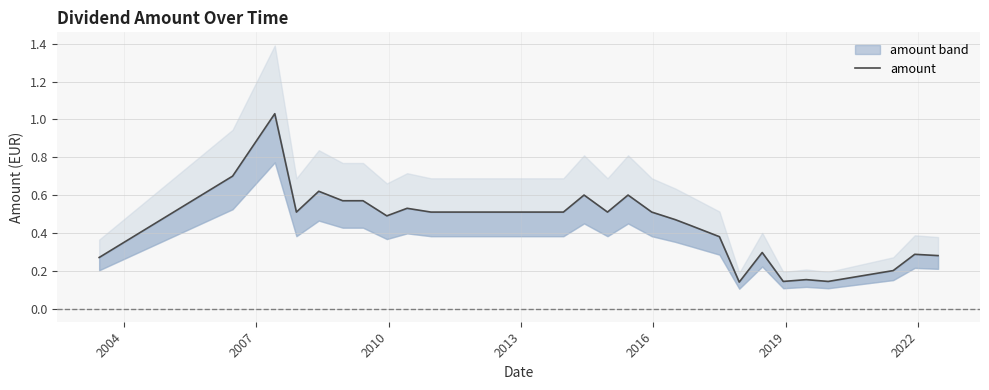

How many points are lower than both their immediate neighbors (excluding endpoints)?

6